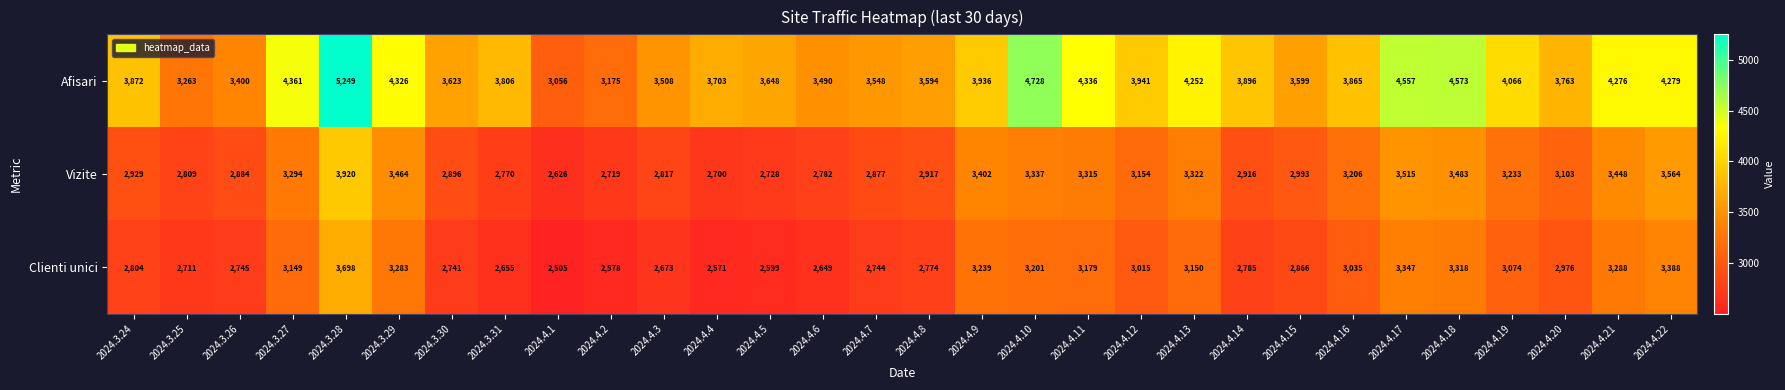

List the series in order of their overall mean, lowest first.

Clienti unici, Vizite, Afisari